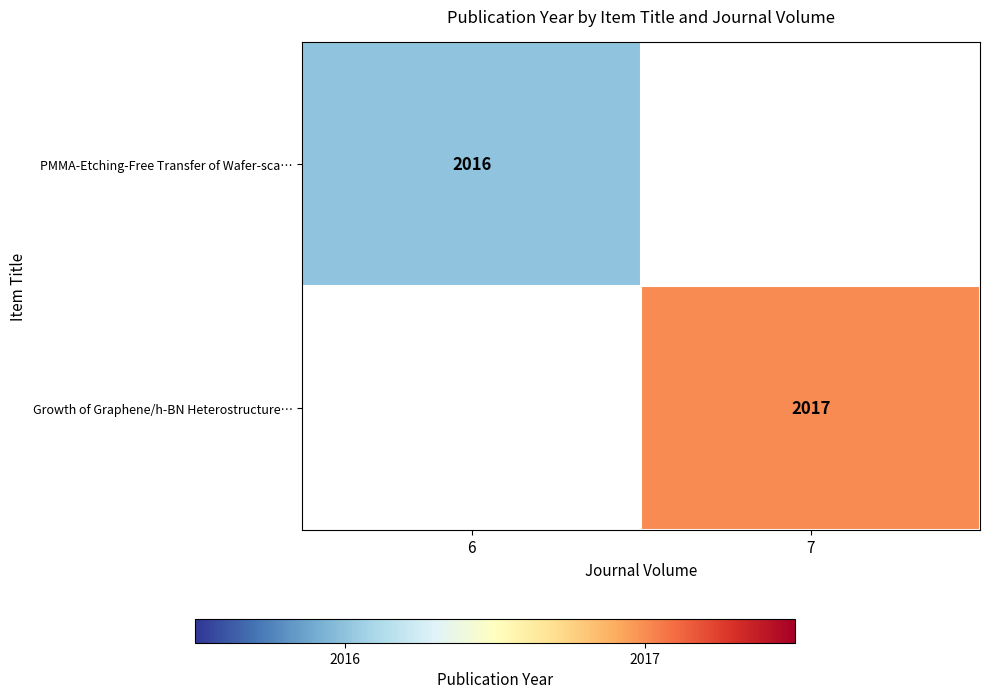

What is the greatest value displayed?

2017.0